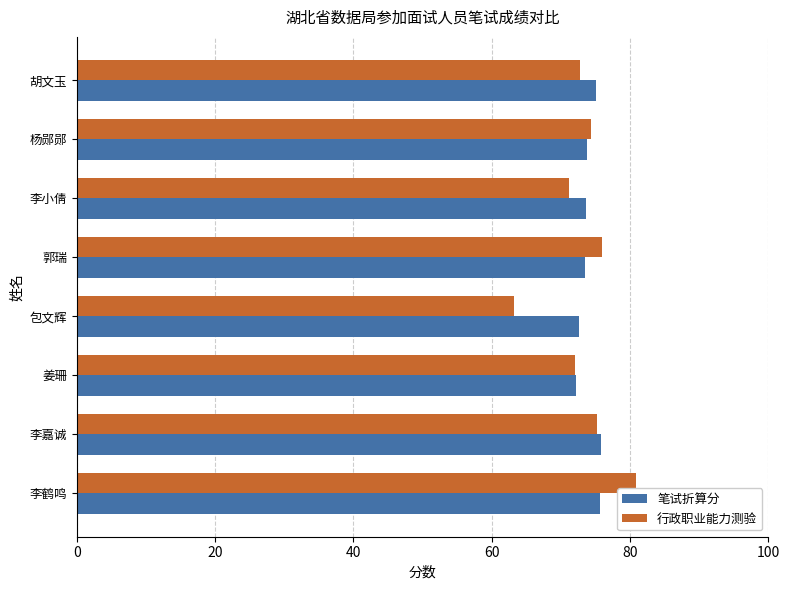

Which series changed the most between 包文辉 and 李嘉诚?

行政职业能力测验